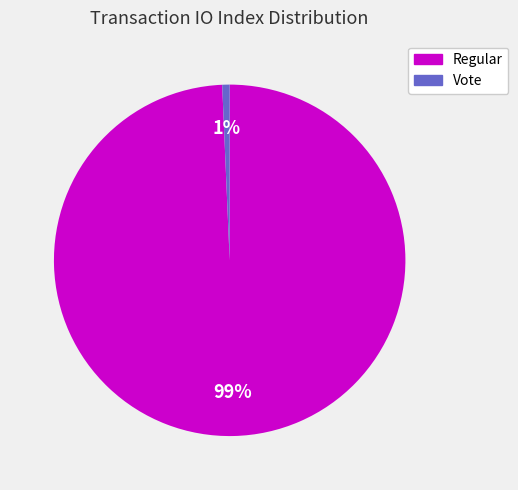

Do Vote and Regular together represent more than half of the pie?

Yes